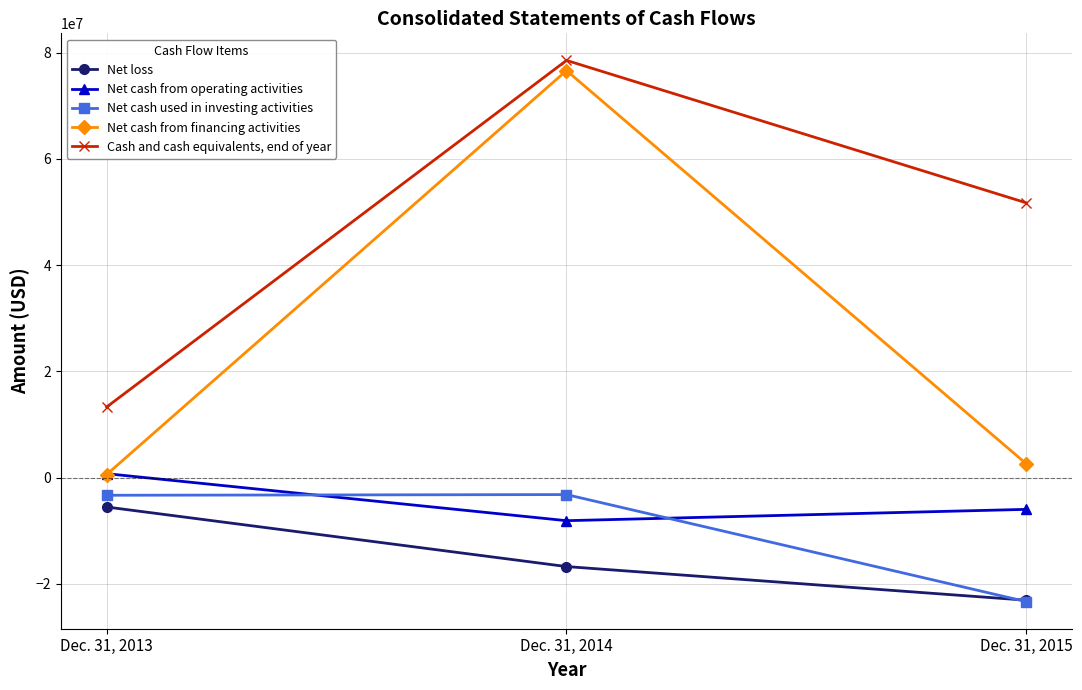

What is the lowest value of the Cash and cash equivalents, end of year series?

13284000